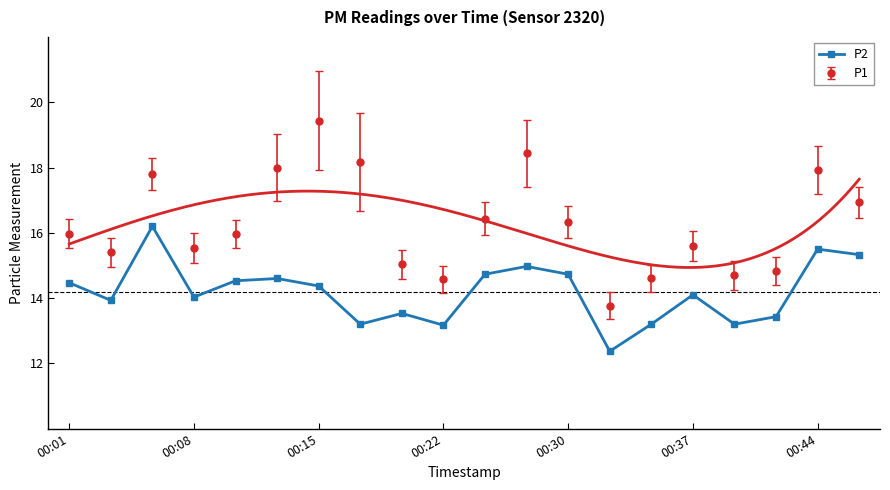

True or false: the data has more than 1 interior local peaks.

True